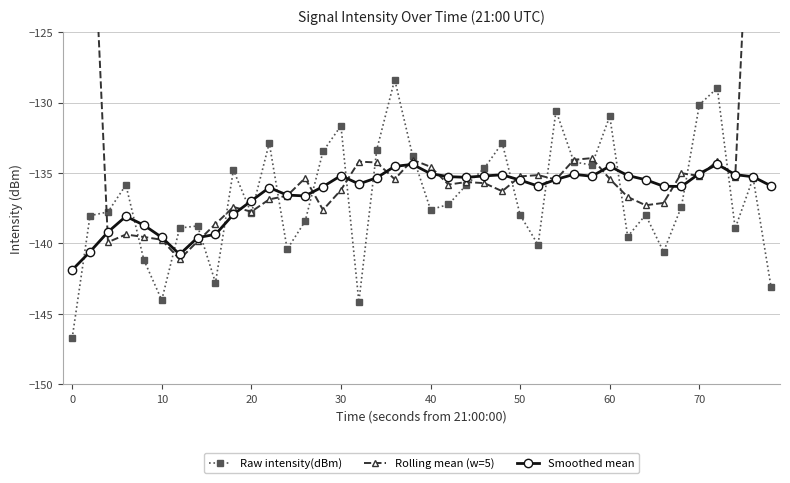

True or false: Raw intensity(dBm) has a value of -131.6 at 30.

True